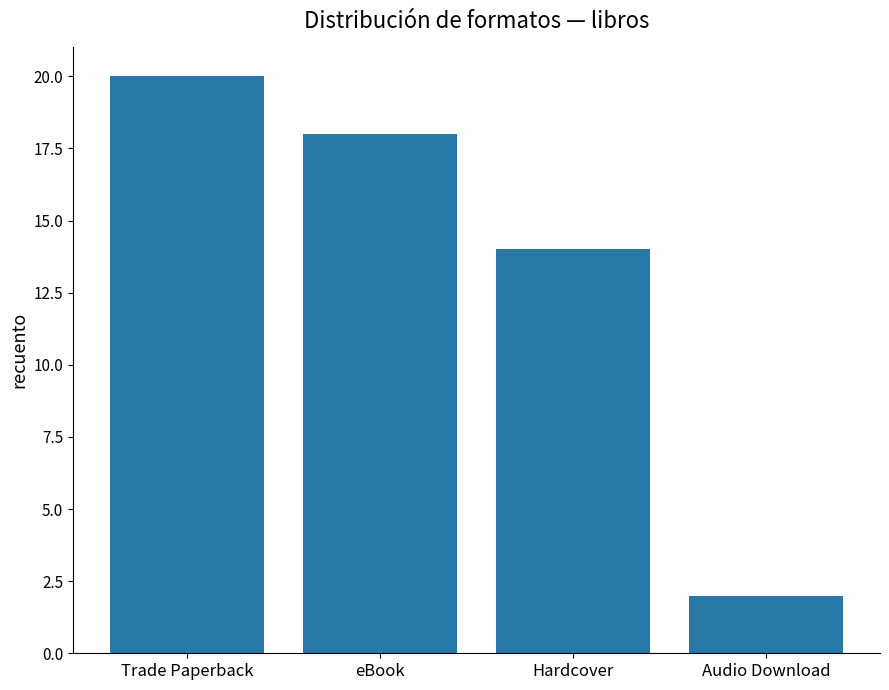

The value at eBook is 11. True or false?

False